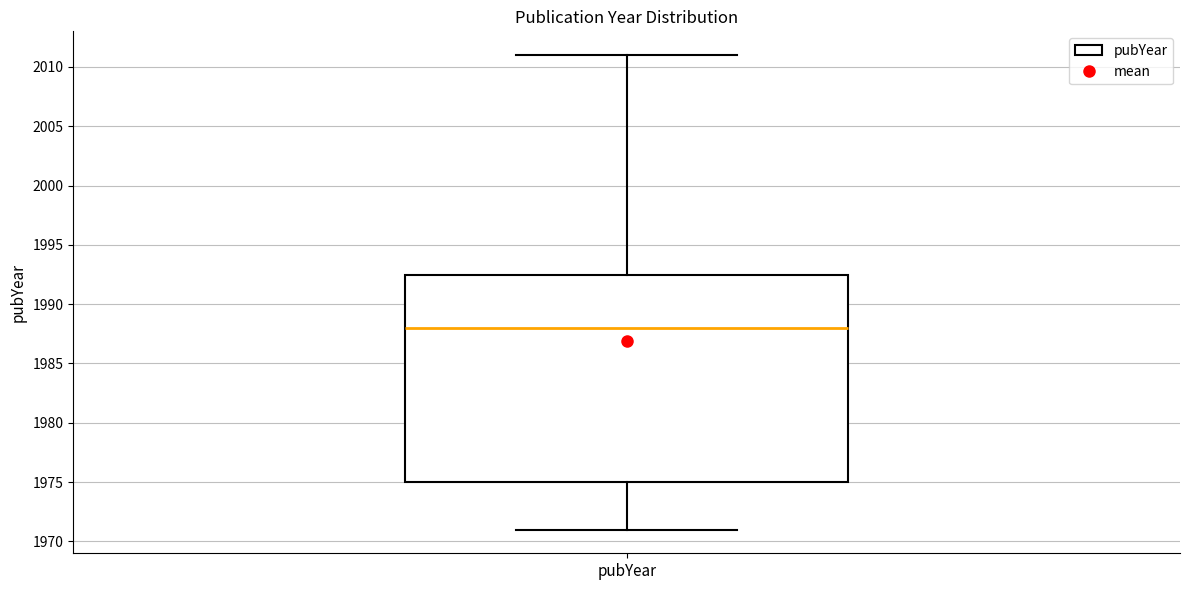

Read this box plot against the y-axis: the position of the median line, the range covered by the box, and the ends of both whiskers. The values are not printed on the chart, so give them approximately, as read against the axis.

median 1988.0, box 1975.0 to 1992.5, whiskers 1971.0 to 2011.0